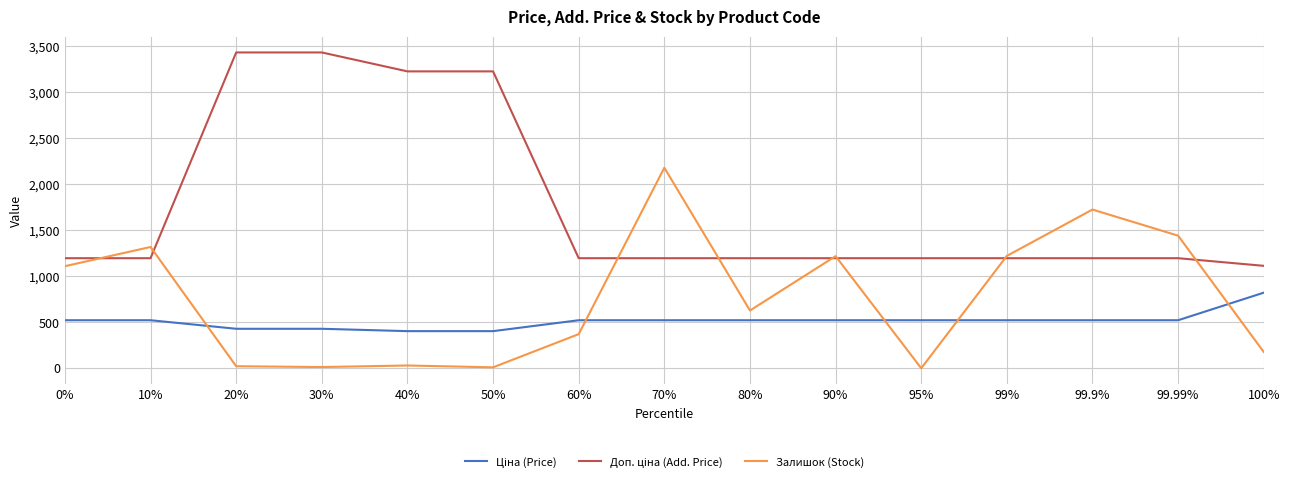

Which category has the highest value in the Залишок (Stock) series?

70%